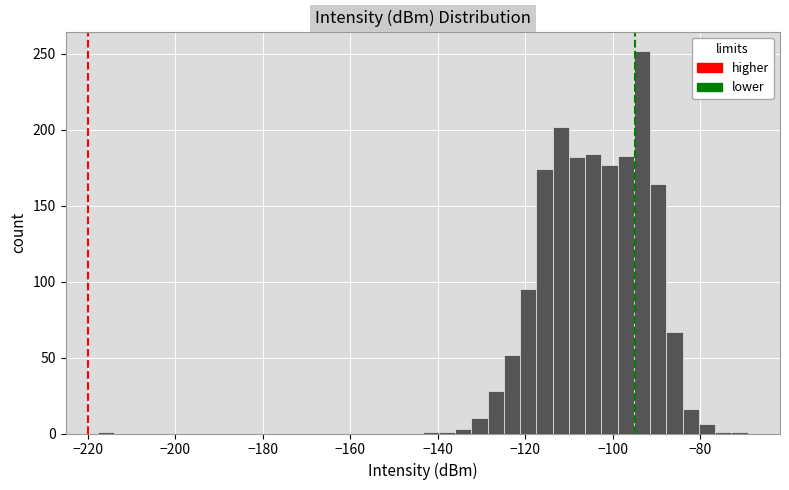

Read against the x-axis, roughly where is the centre of the tallest bar?

-94